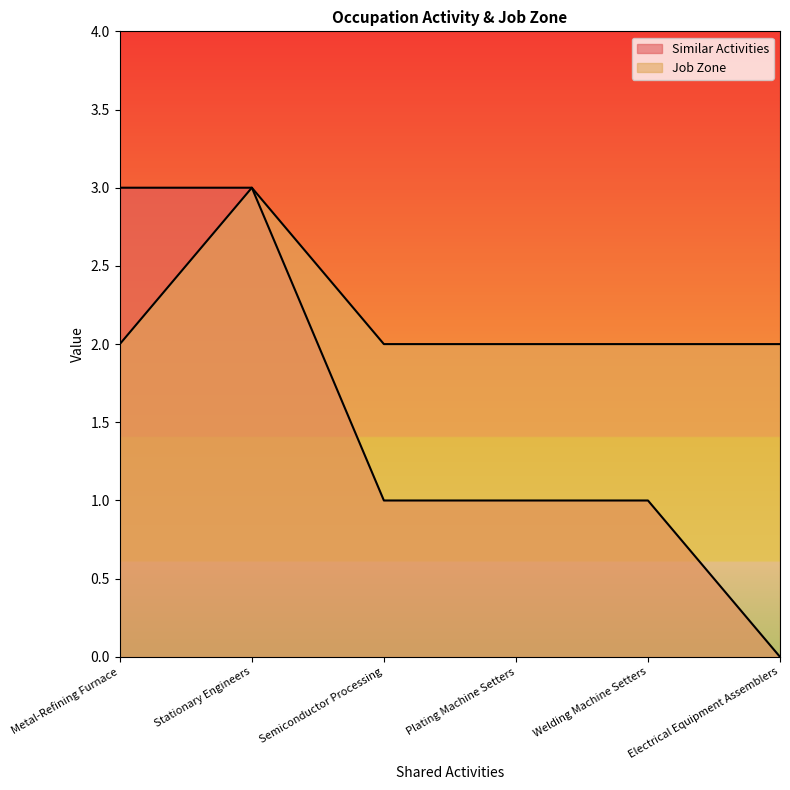

Is it true that Similar Activities equals 1 at Welding Machine Setters?

True